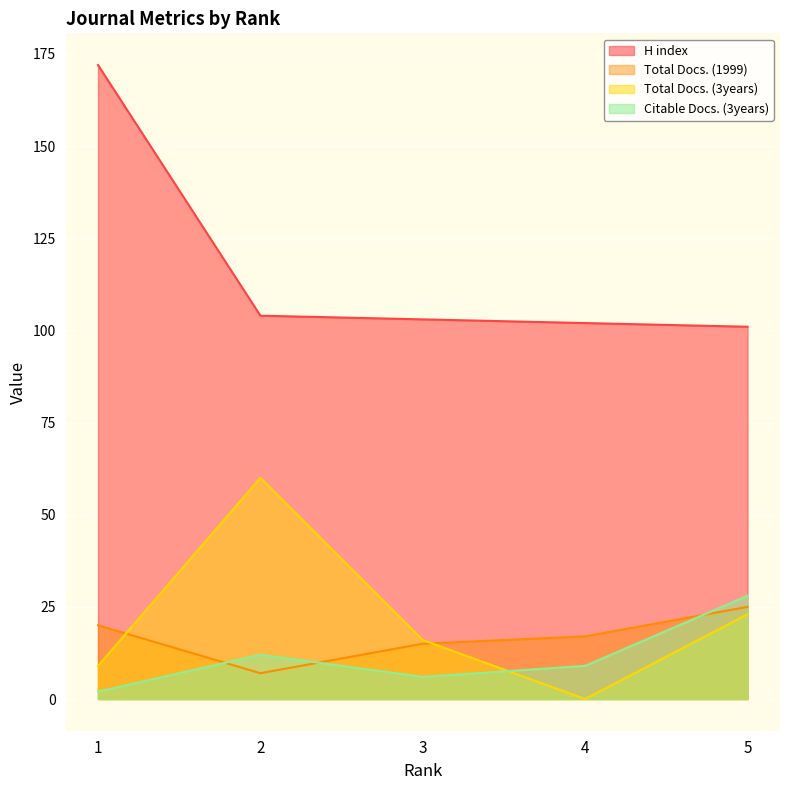

Reading left to right, what are all the values shown in this chart?

H index: 1=172	2=104	3=103	4=102	5=101
Total Docs. (1999): 1=20	2=7	3=15	4=17	5=25
Total Docs. (3years): 1=9	2=60	3=16	4=0	5=23
Citable Docs. (3years): 1=2	2=12	3=6	4=9	5=28